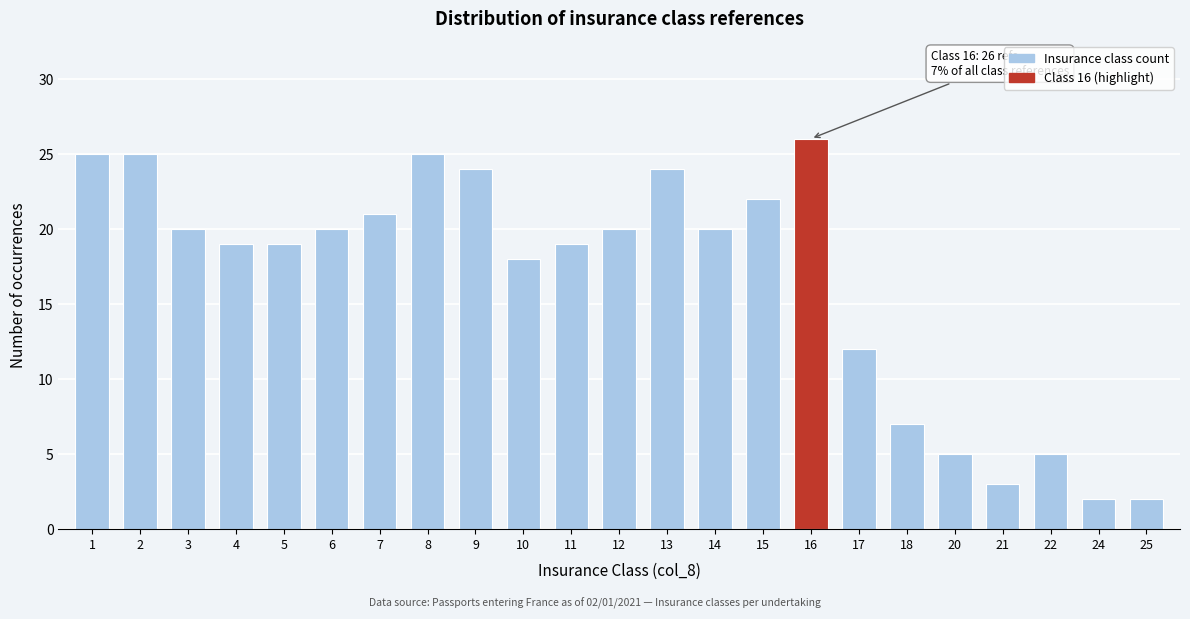

Reading right to left, what are all the values shown in this chart?

25=2	24=2	22=5	21=3	20=5	18=7	17=12	16=26	15=22	14=20	13=24	12=20	11=19	10=18	9=24	8=25	7=21	6=20	5=19	4=19	3=20	2=25	1=25